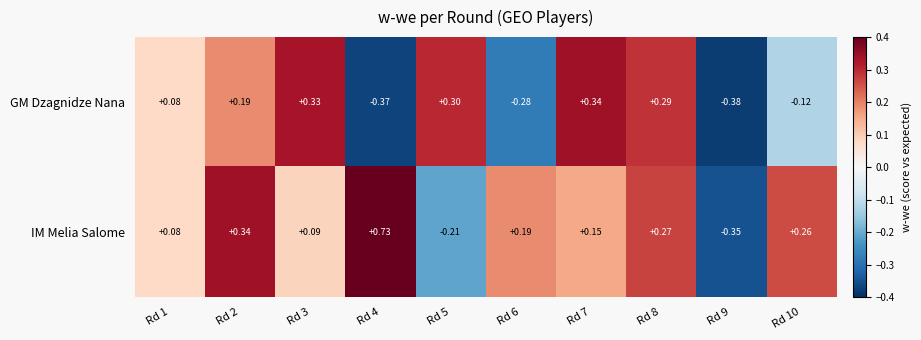

List the series in order of their overall mean, lowest first.

GM Dzagnidze Nana, IM Melia Salome